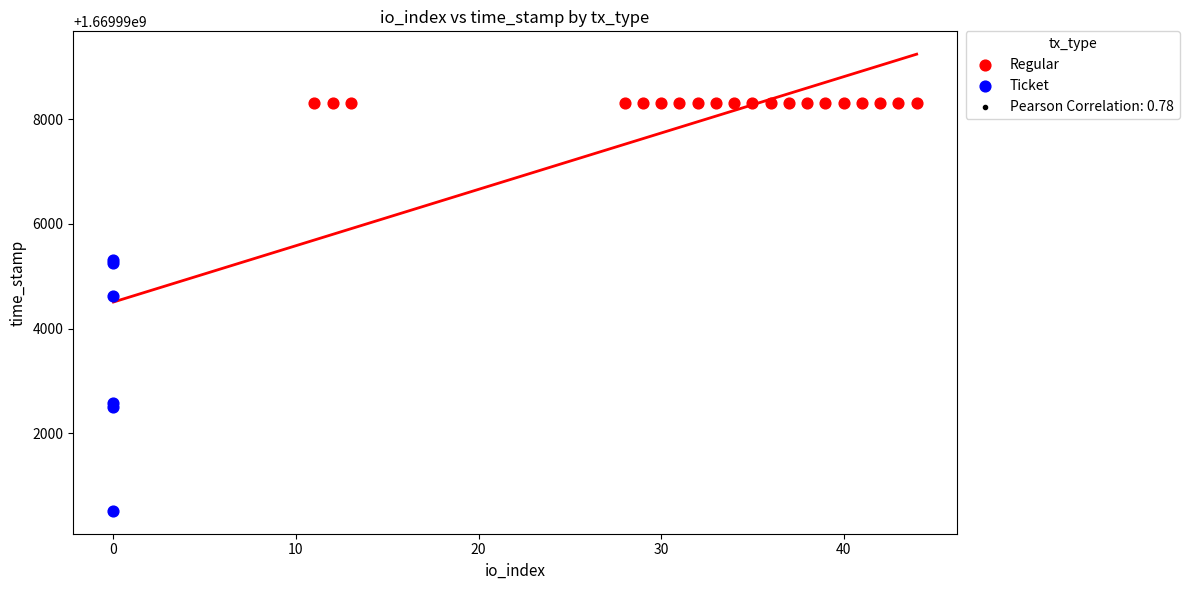

Which series reaches the maximum Y coordinate?

Regular